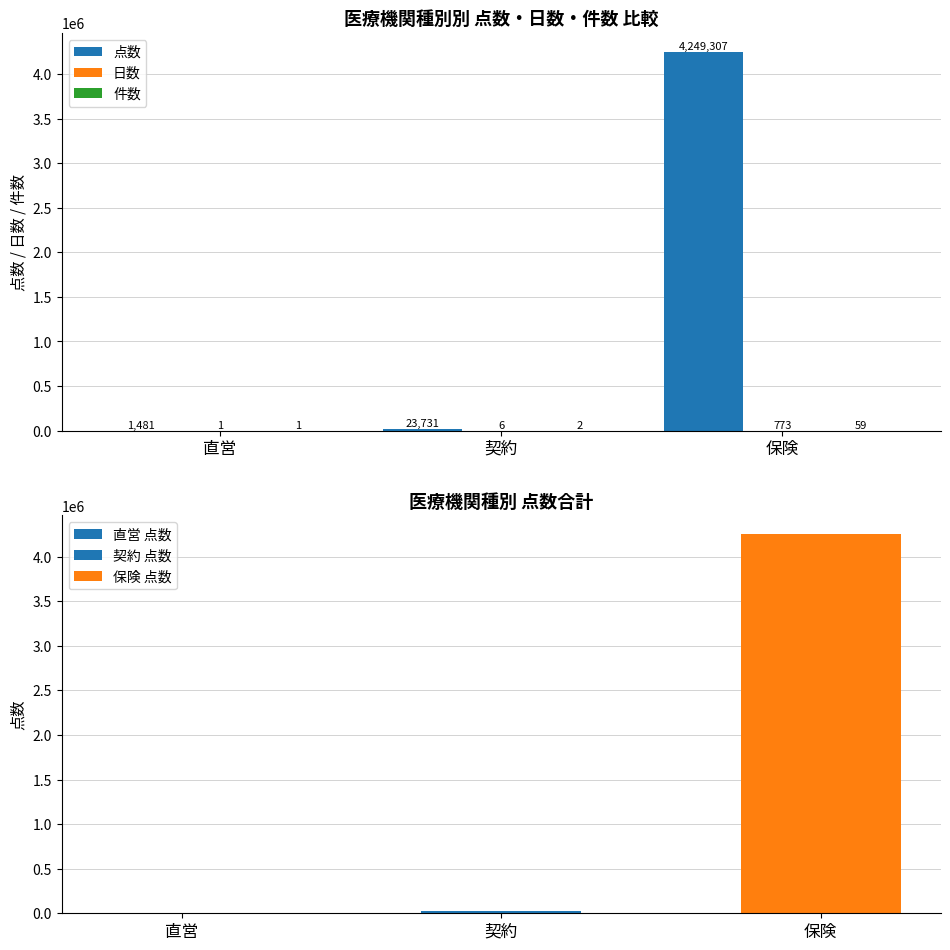

List the labels in order of 点数 value, largest first.

保険, 契約, 直営